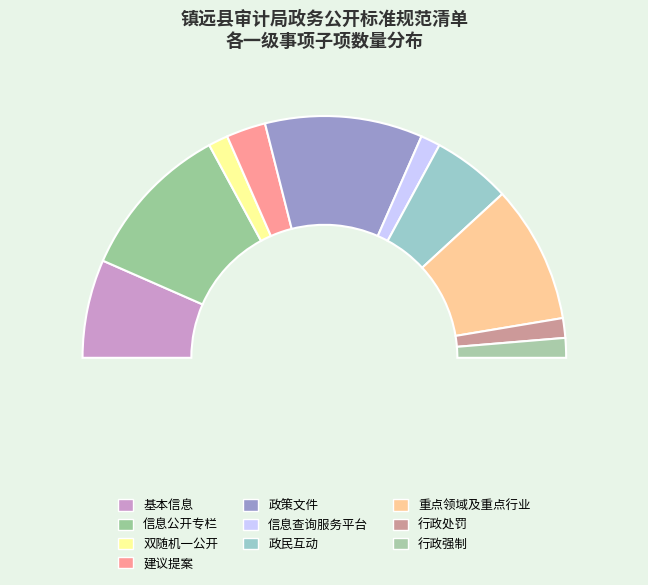

Count the number of slices in the pie.

10